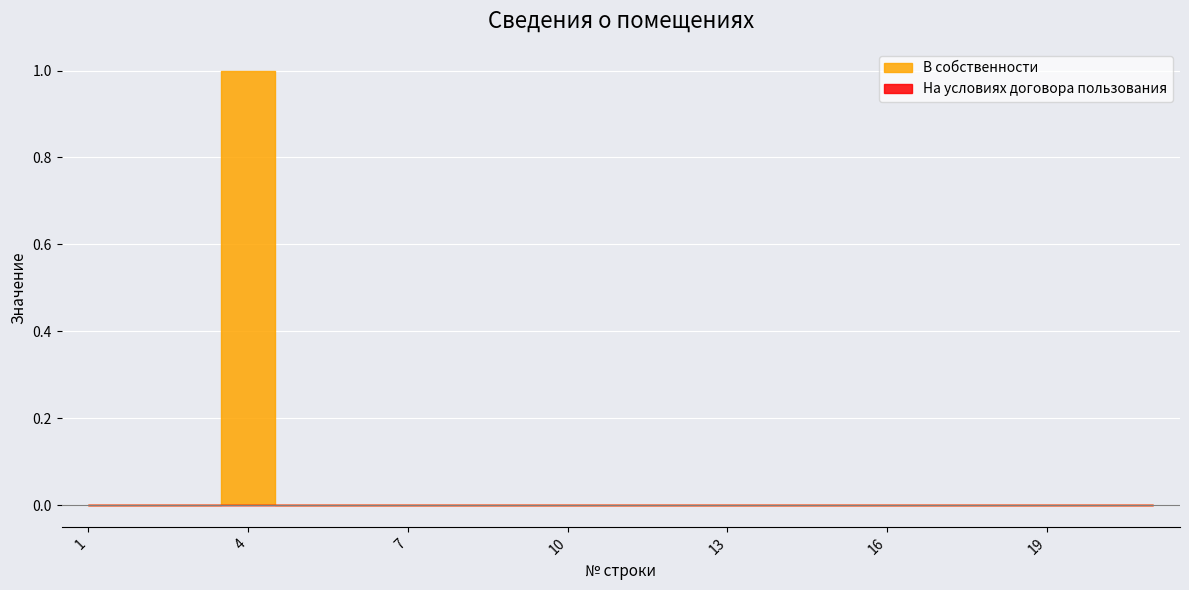

Which label corresponds to the smallest value in the chart?

1